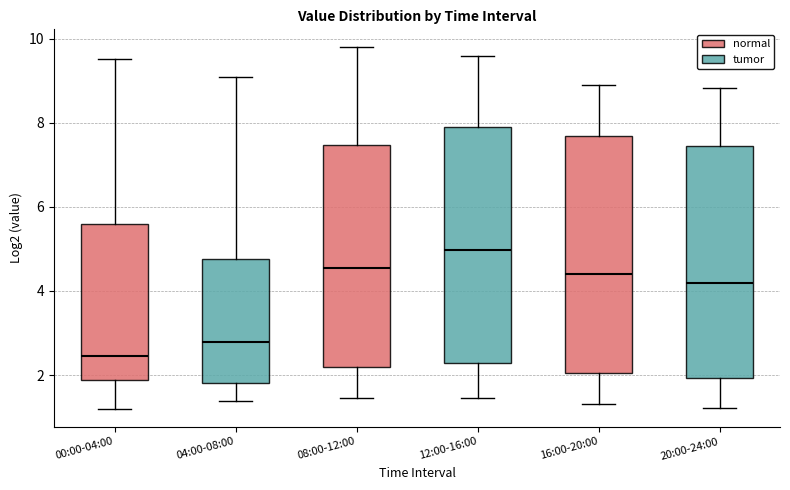

Reading left to right, transcribe this box plot: for each box, give where its median line is, the range the box spans, and where its two whiskers end, as read against the y-axis. The values are not printed on the chart, so give them approximately, as read against the axis.

00:00-04:00: median 2.4, box 1.8 to 5.6, whiskers 1.2 to 9.6
04:00-08:00: median 2.8, box 1.8 to 4.8, whiskers 1.4 to 9.2
08:00-12:00: median 4.6, box 2.2 to 7.4, whiskers 1.4 to 9.8
12:00-16:00: median 5.0, box 2.2 to 8.0, whiskers 1.4 to 9.6
16:00-20:00: median 4.4, box 2.0 to 7.6, whiskers 1.4 to 9.0
20:00-24:00: median 4.2, box 2.0 to 7.4, whiskers 1.2 to 8.8